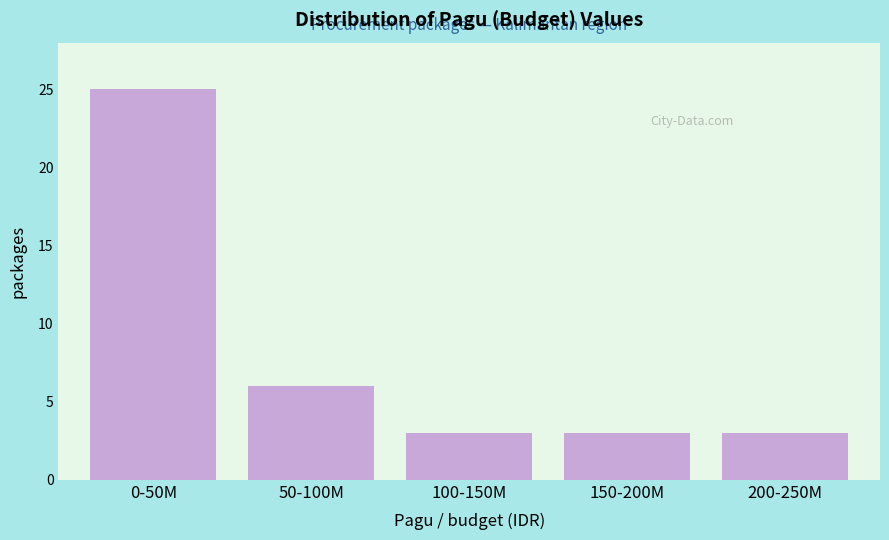

Reading left to right, what are all the values shown in this chart?

0-50M=25	50-100M=6	100-150M=3	150-200M=3	200-250M=3